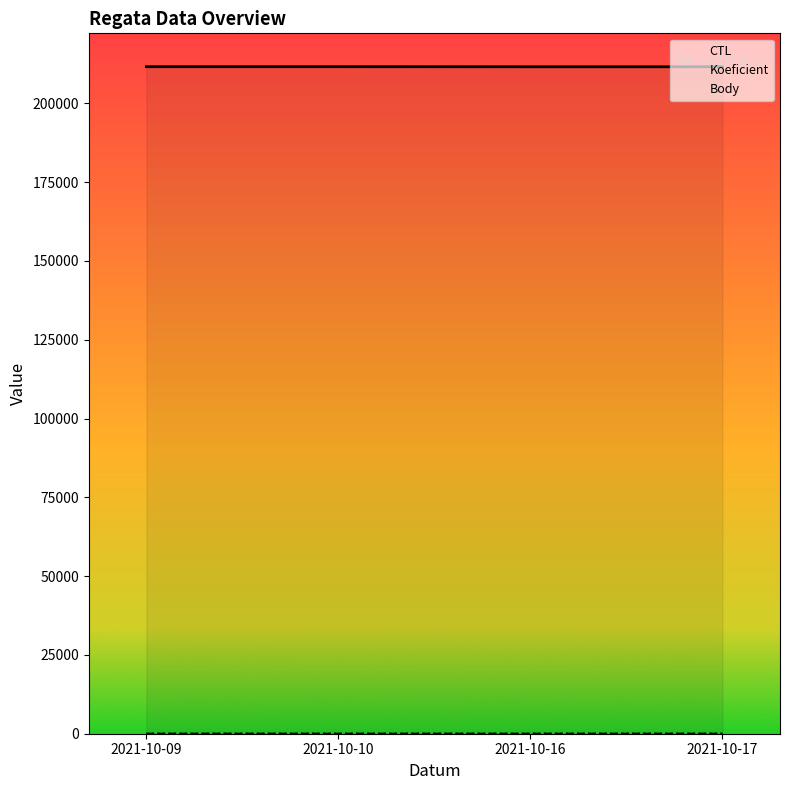

At 2021-10-09, list the series in order from largest to smallest.

CTL, Koeficient, Body